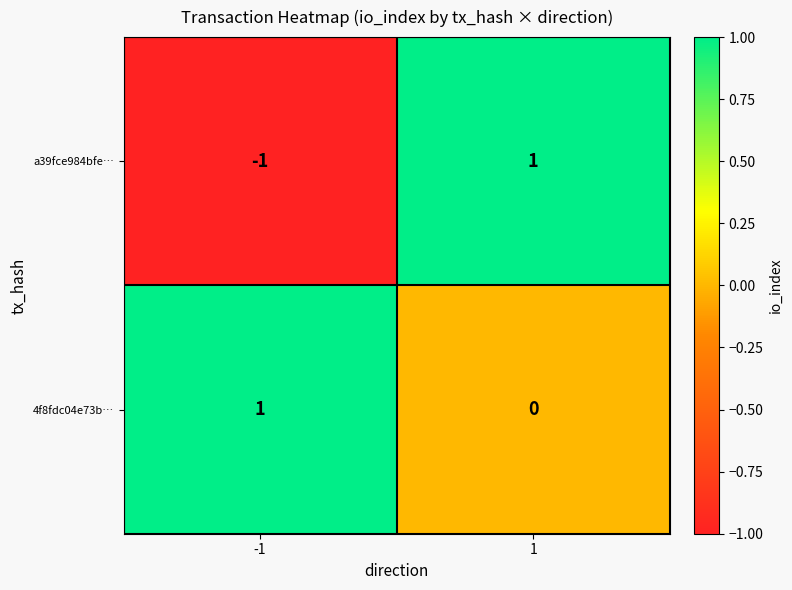

Which series has the widest spread of values?

a39fce984bfe…